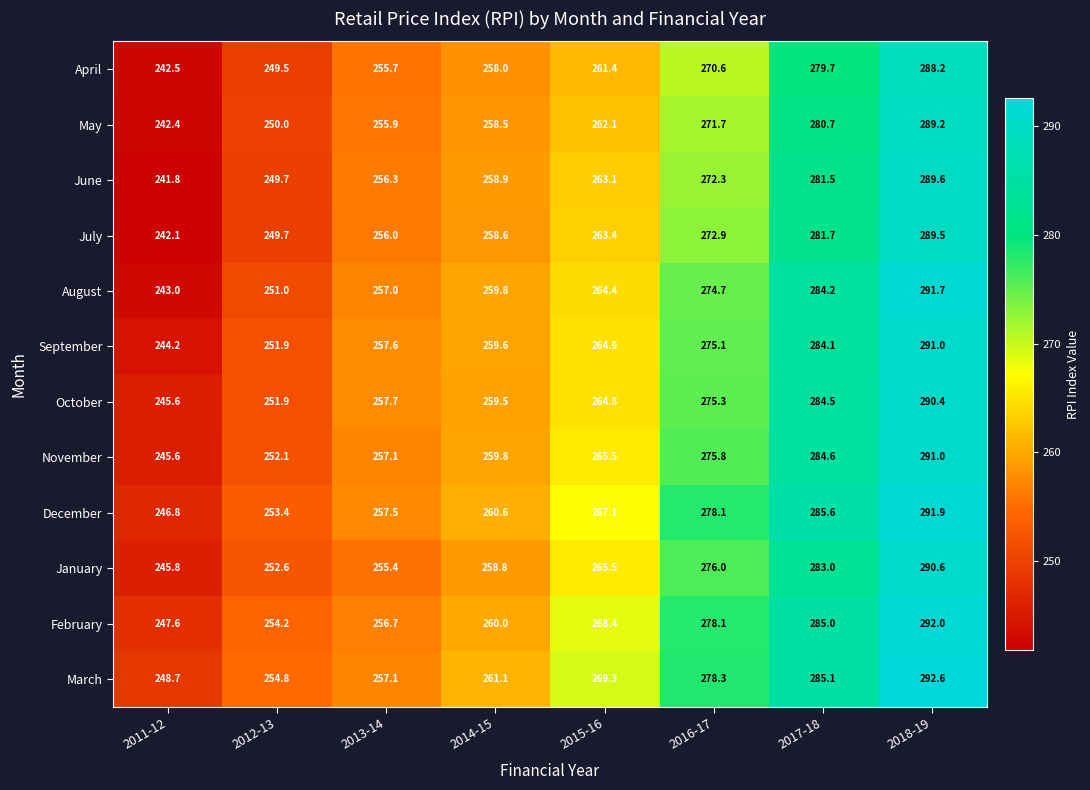

Rank the categories by October value from lowest to highest.

2011-12, 2012-13, 2013-14, 2014-15, 2015-16, 2016-17, 2017-18, 2018-19